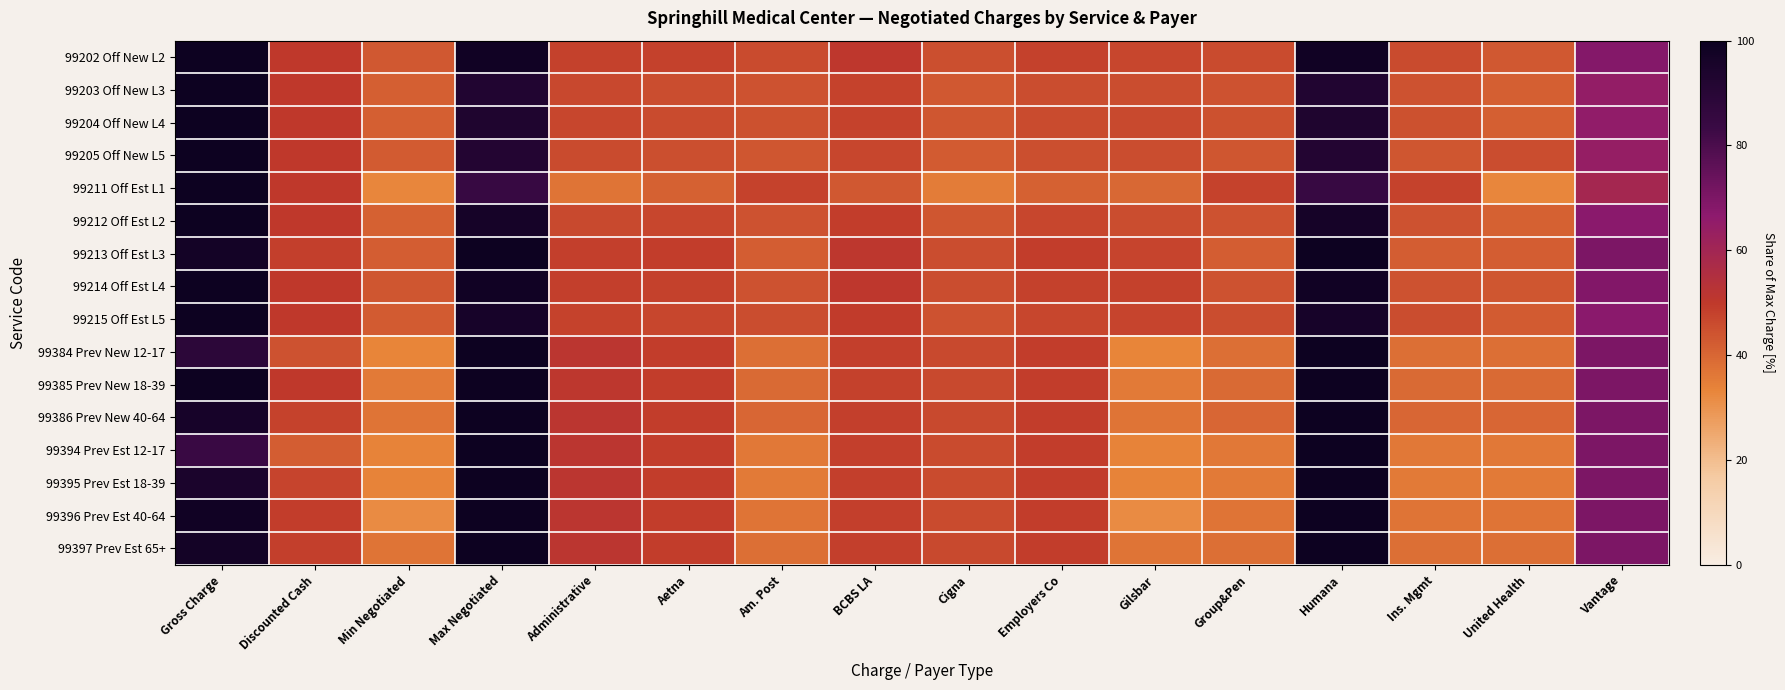

Rank the series by their maximum value, from lowest to highest.

99202 Off New L2, 99203 Off New L3, 99204 Off New L4, 99205 Off New L5, 99211 Off Est L1, 99212 Off Est L2, 99213 Off Est L3, 99214 Off Est L4, 99215 Off Est L5, 99384 Prev New 12-17, 99385 Prev New 18-39, 99386 Prev New 40-64, 99394 Prev Est 12-17, 99395 Prev Est 18-39, 99396 Prev Est 40-64, 99397 Prev Est 65+